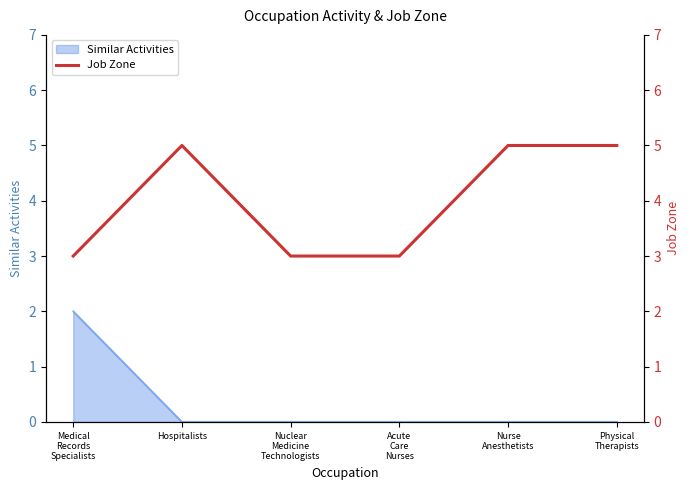

True or false: Similar Activities has a value of 0 at Hospitalists.

True